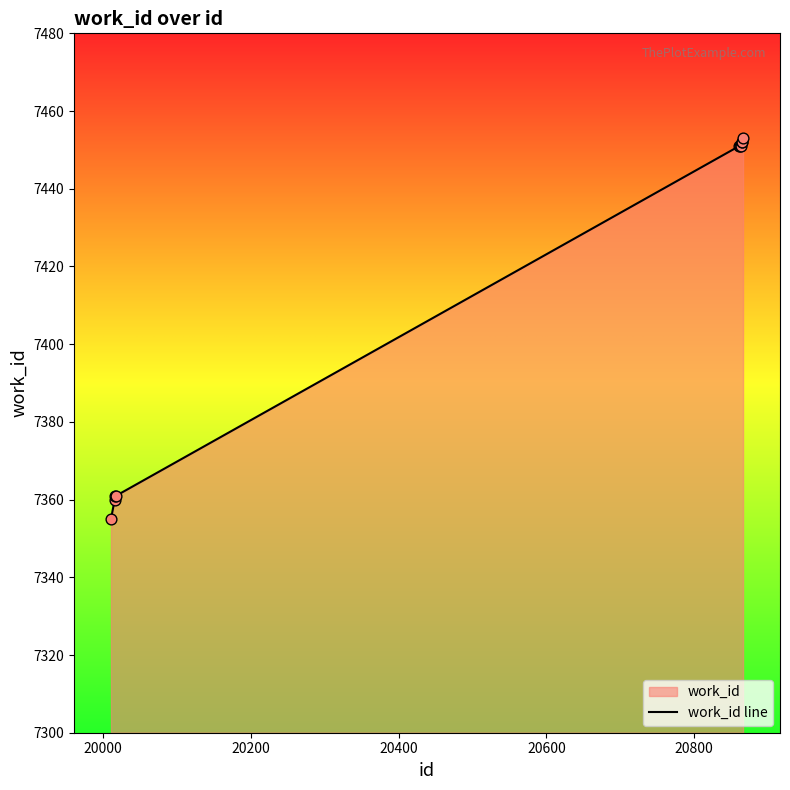

What is the difference between the maximum and minimum values?

98